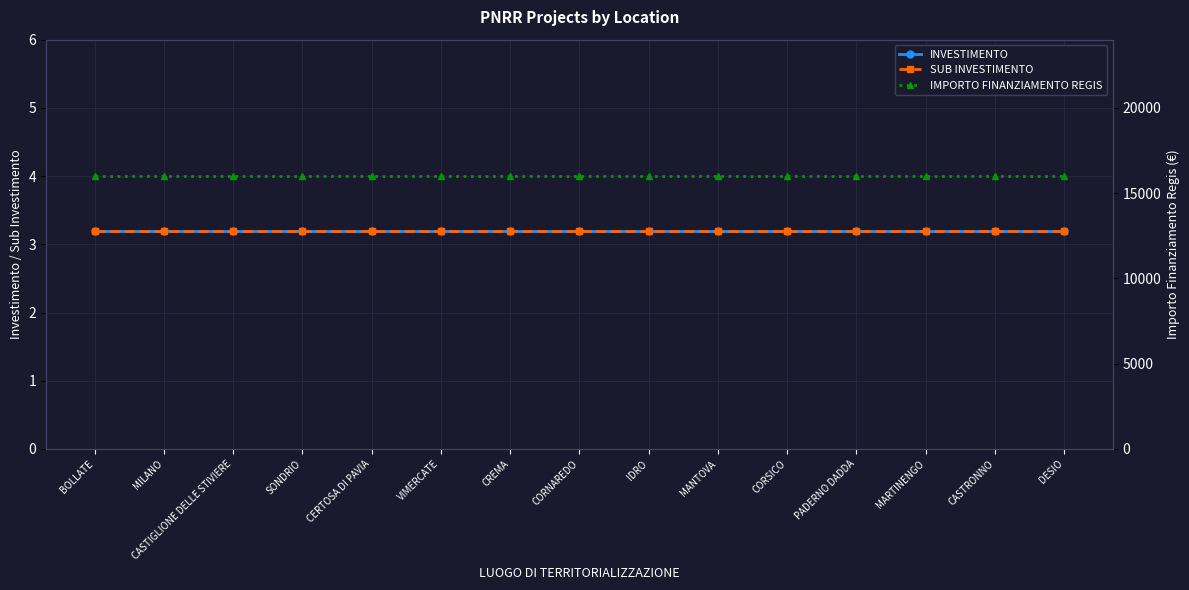

What is the value of the SUB INVESTIMENTO point at the 9th from the left?

3.2